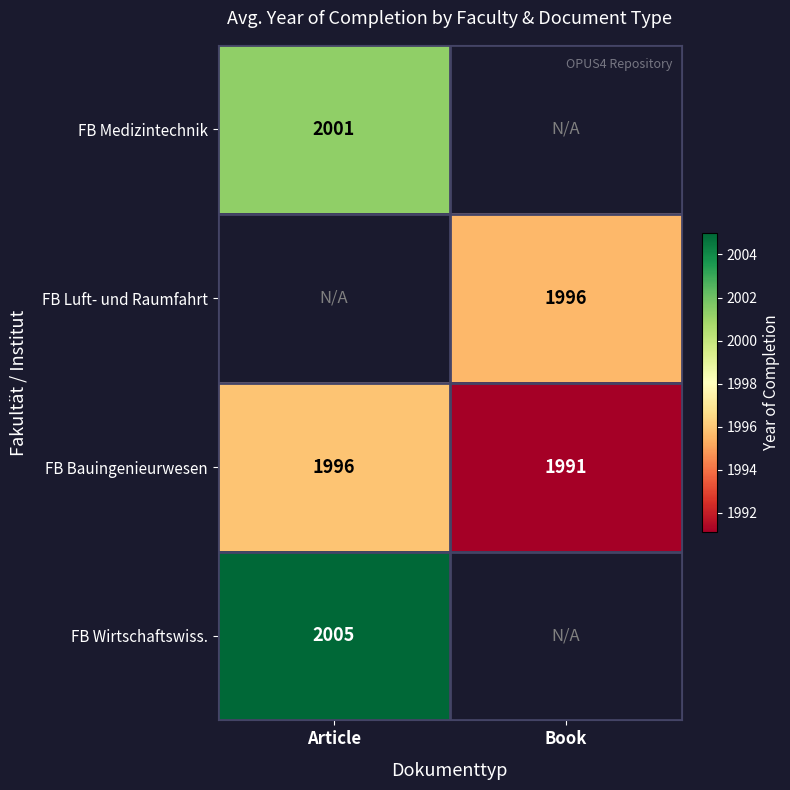

Is the value of FB Luft- und Raumfahrt at Book greater than the value of FB Medizintechnik at Article?

No